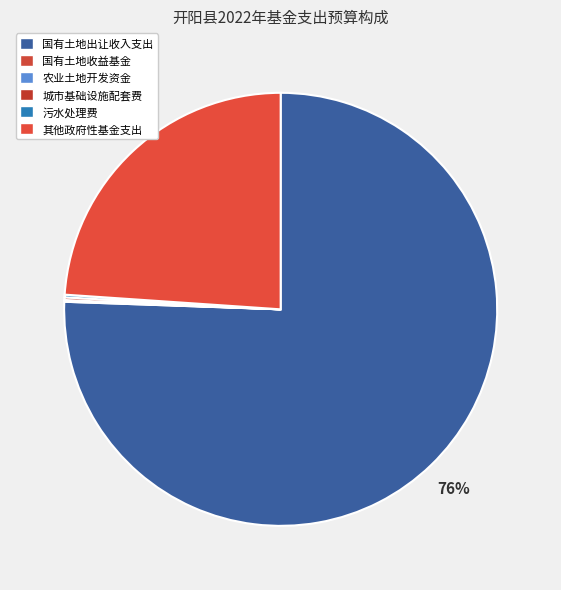

What is the largest slice in the pie chart?

国有土地出让收入支出